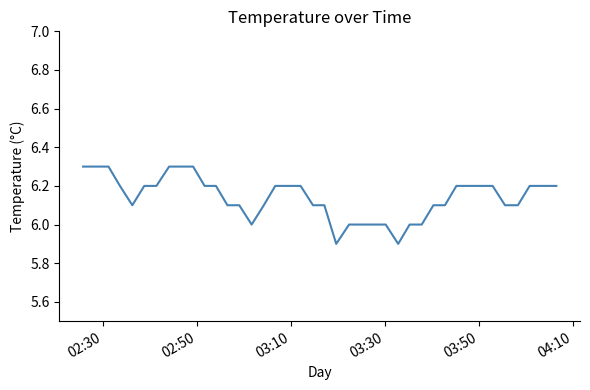

What is the greatest value displayed?

6.3